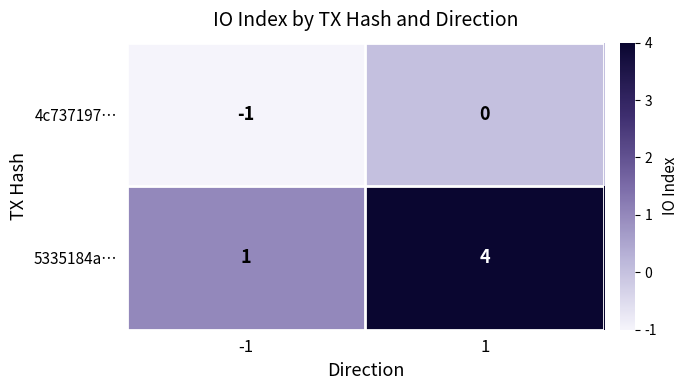

Is it true that 5335184a… equals 4 at 1?

True